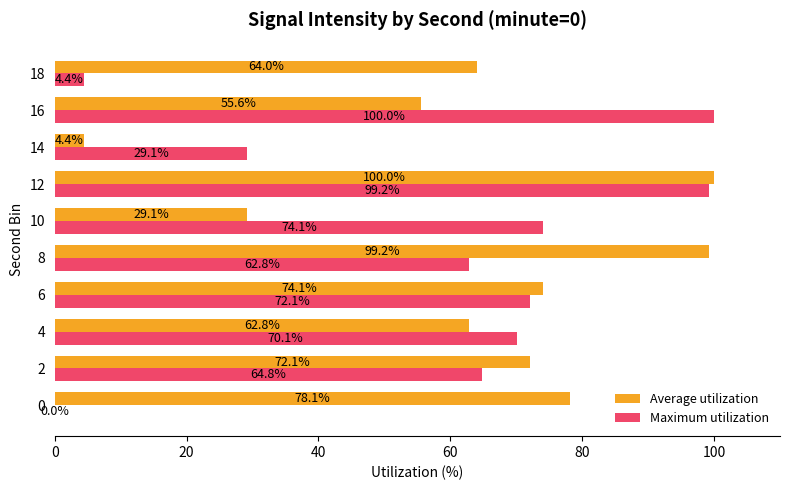

Which series has the largest total across all categories?

Average utilization